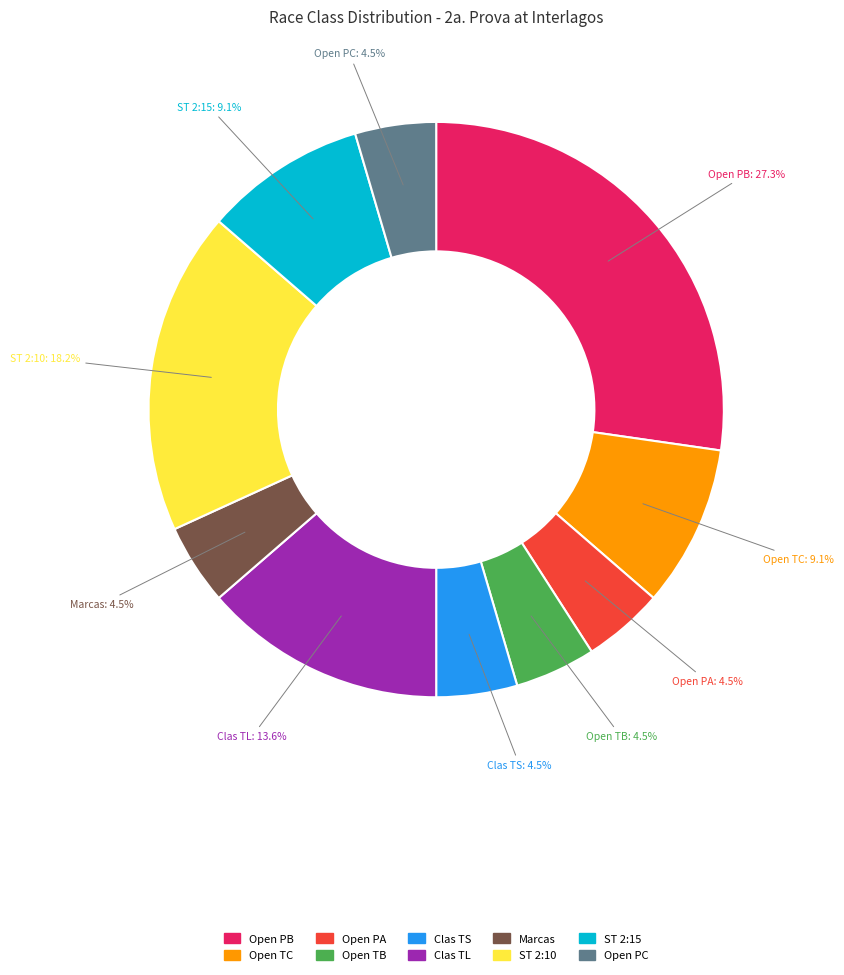

Which category has the biggest portion of the pie?

Open PB